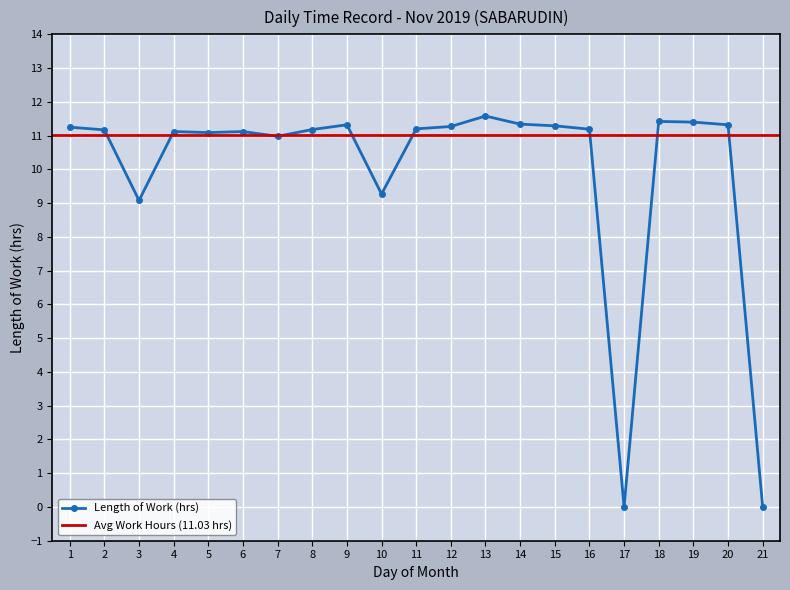

Where is the first local minimum?

3